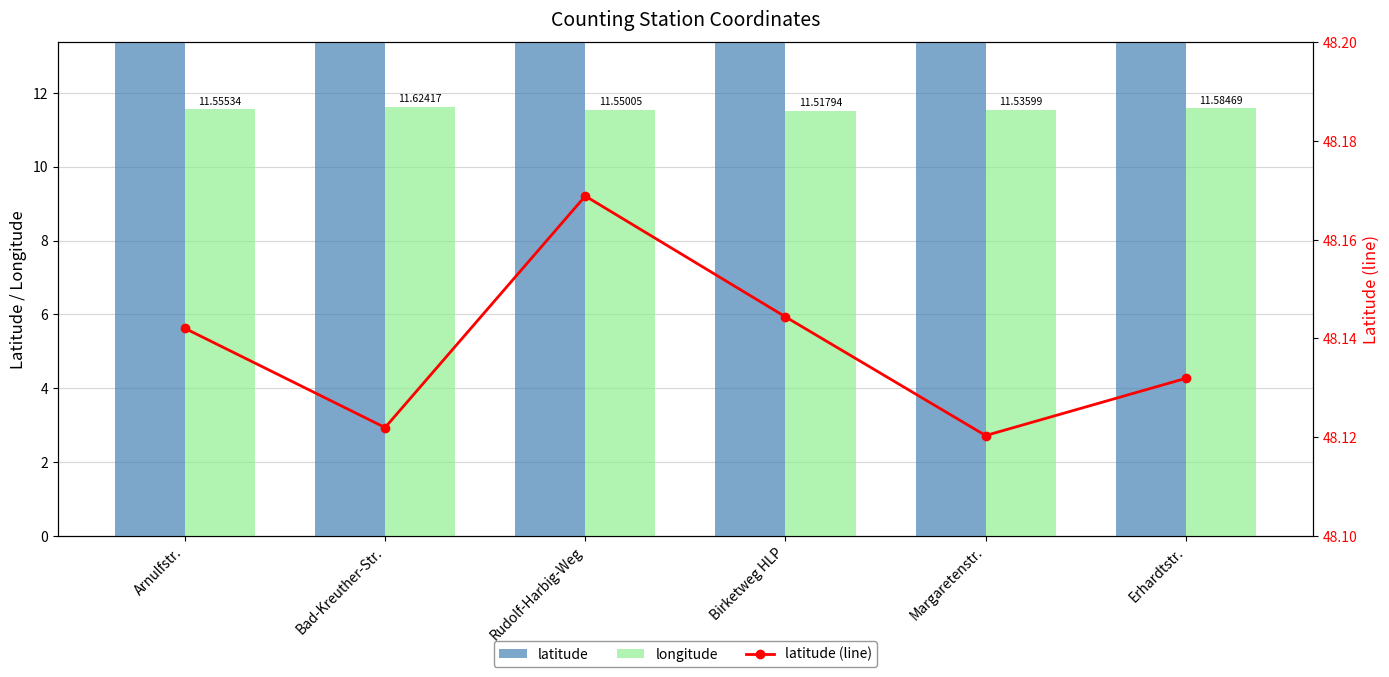

What is the label of the 2nd bar from the right?

Margaretenstr.